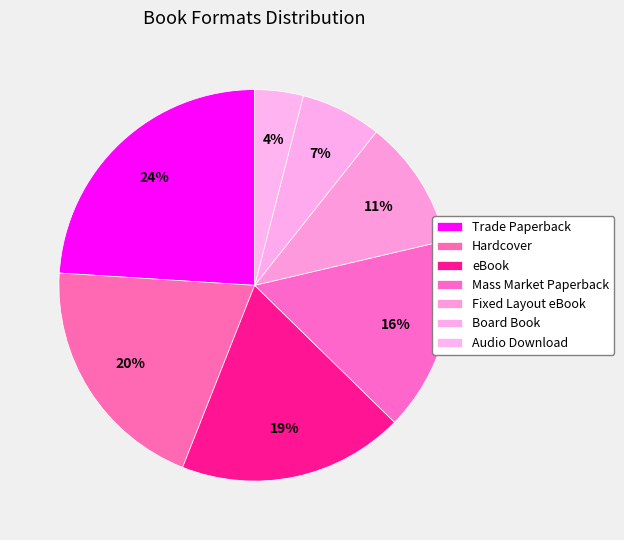

What portion of the pie excludes Hardcover?

80.0%